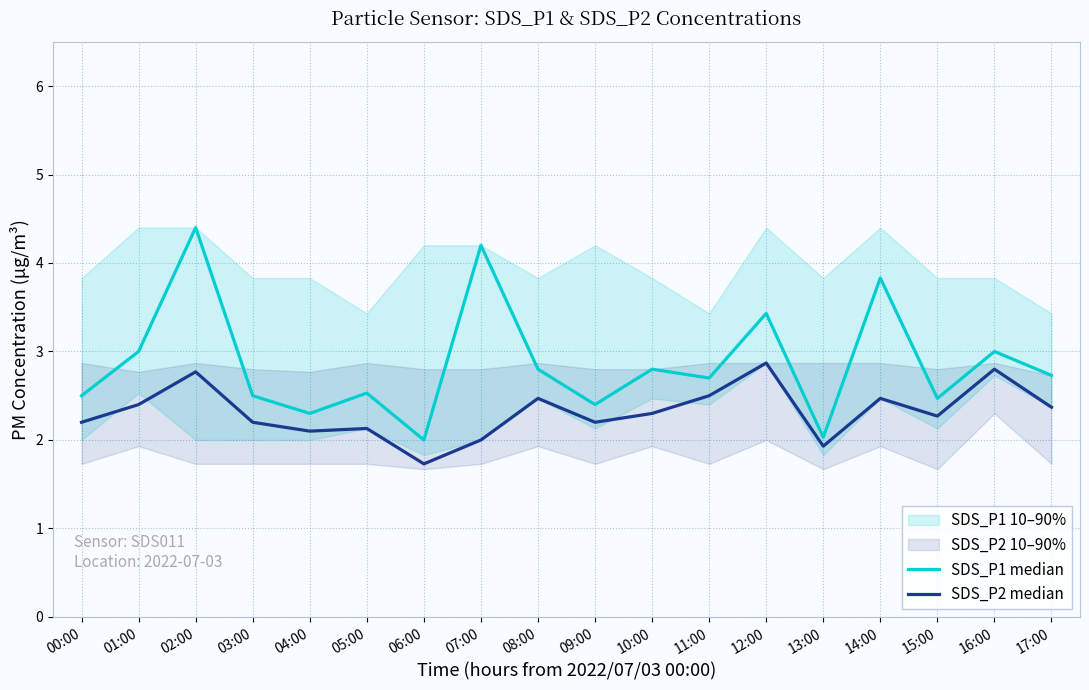

The value of SDS_P2 median at 13:00 is 1.9. True or false?

True